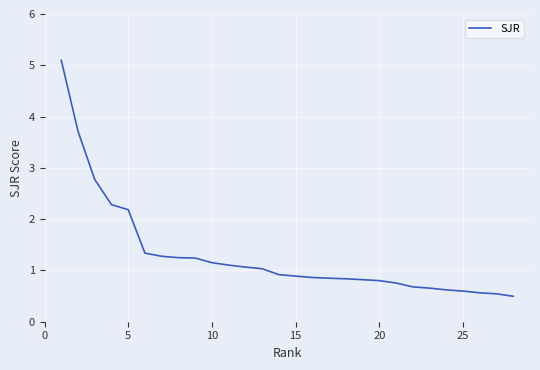

What is the greatest value displayed?

5.1